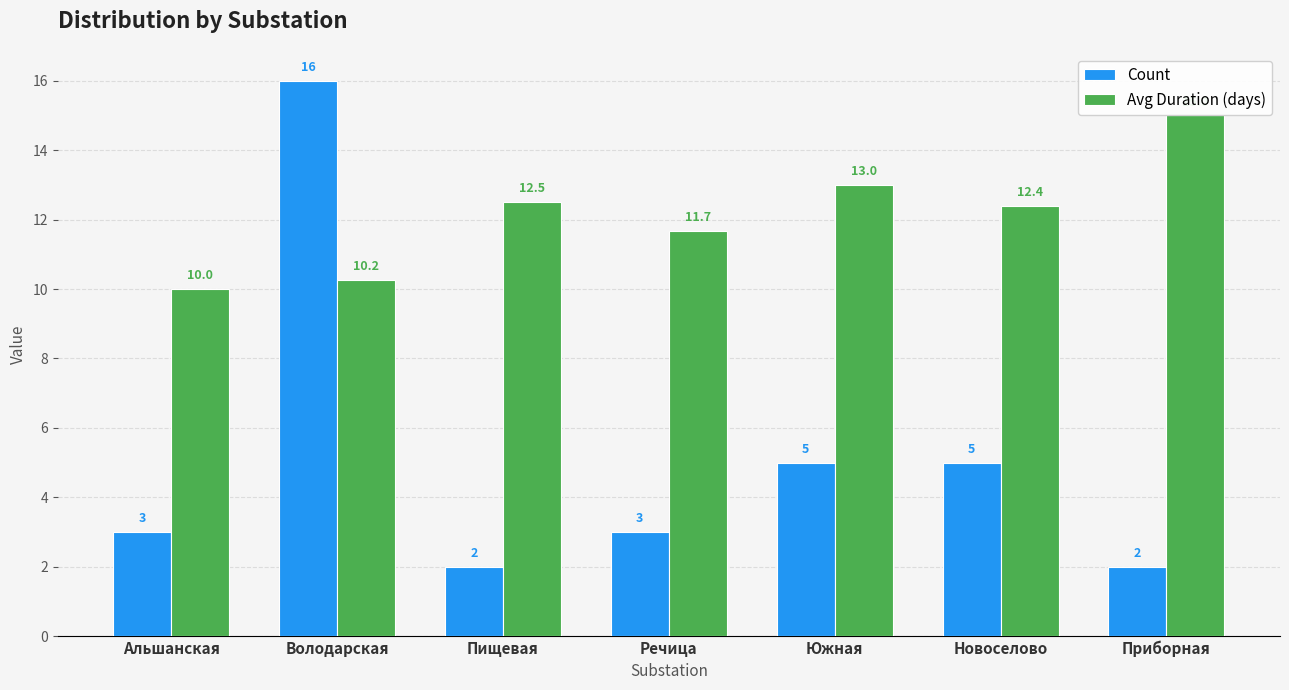

Is it true that Count equals 5.0 at Новоселово?

True